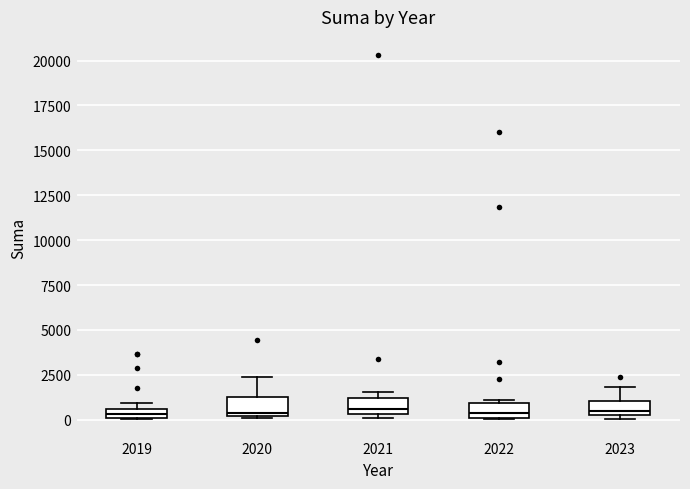

Where is the lower edge of the box at x = 2019 on the y-axis? The values are not printed on the chart, so give them approximately, as read against the axis.

0